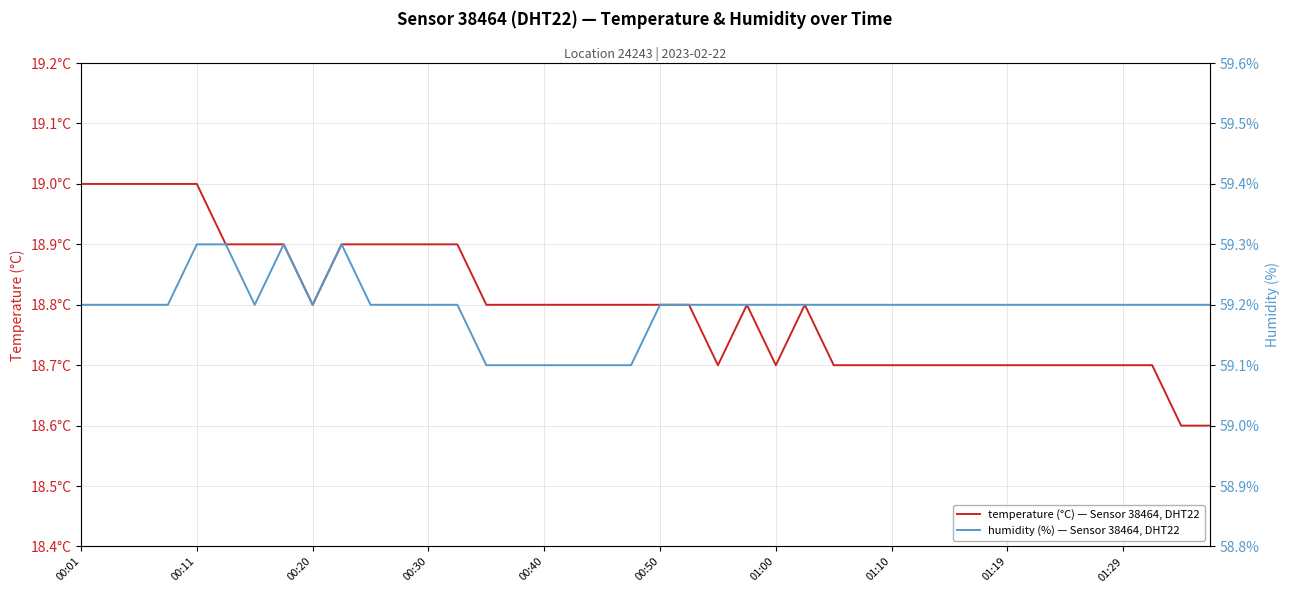

Is the value of temperature (°C) — Sensor 38464, DHT22 at 33 greater than the value of humidity (%) — Sensor 38464, DHT22 at 36?

No